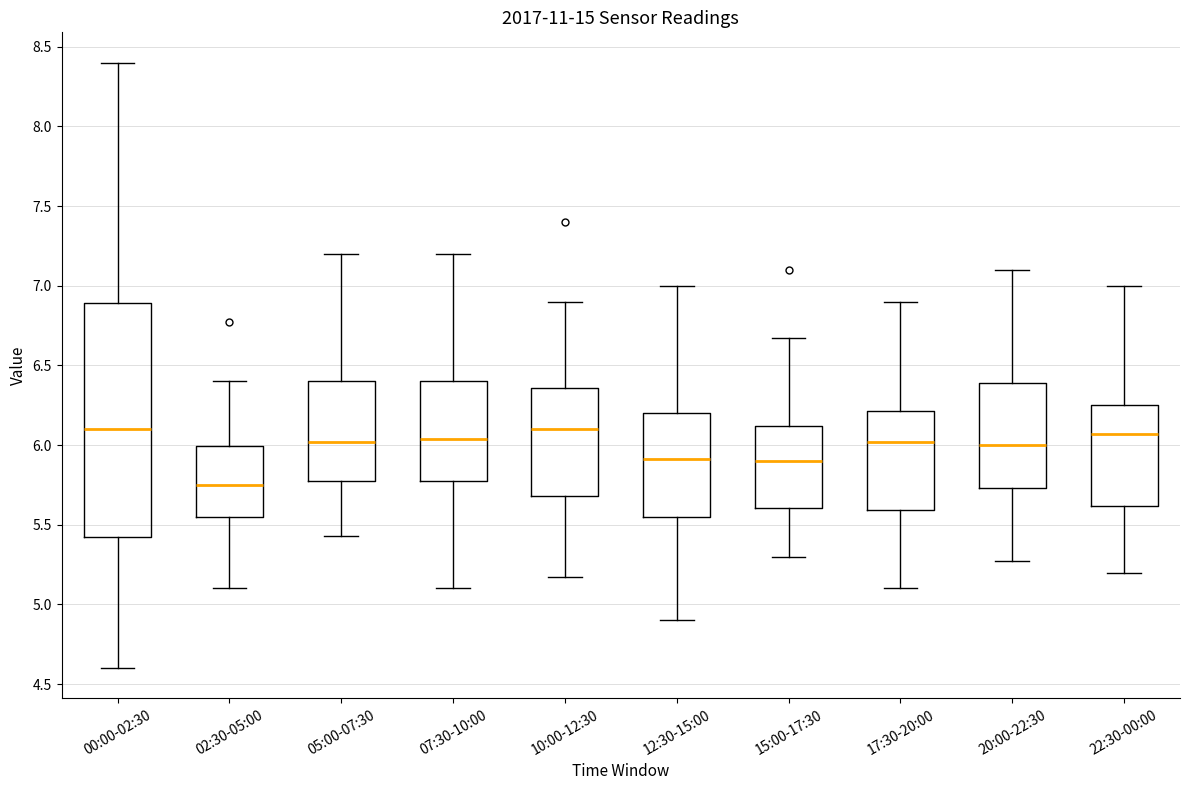

Comparing the boxes themselves (not the whiskers), which one is the tallest?

00:00-02:30